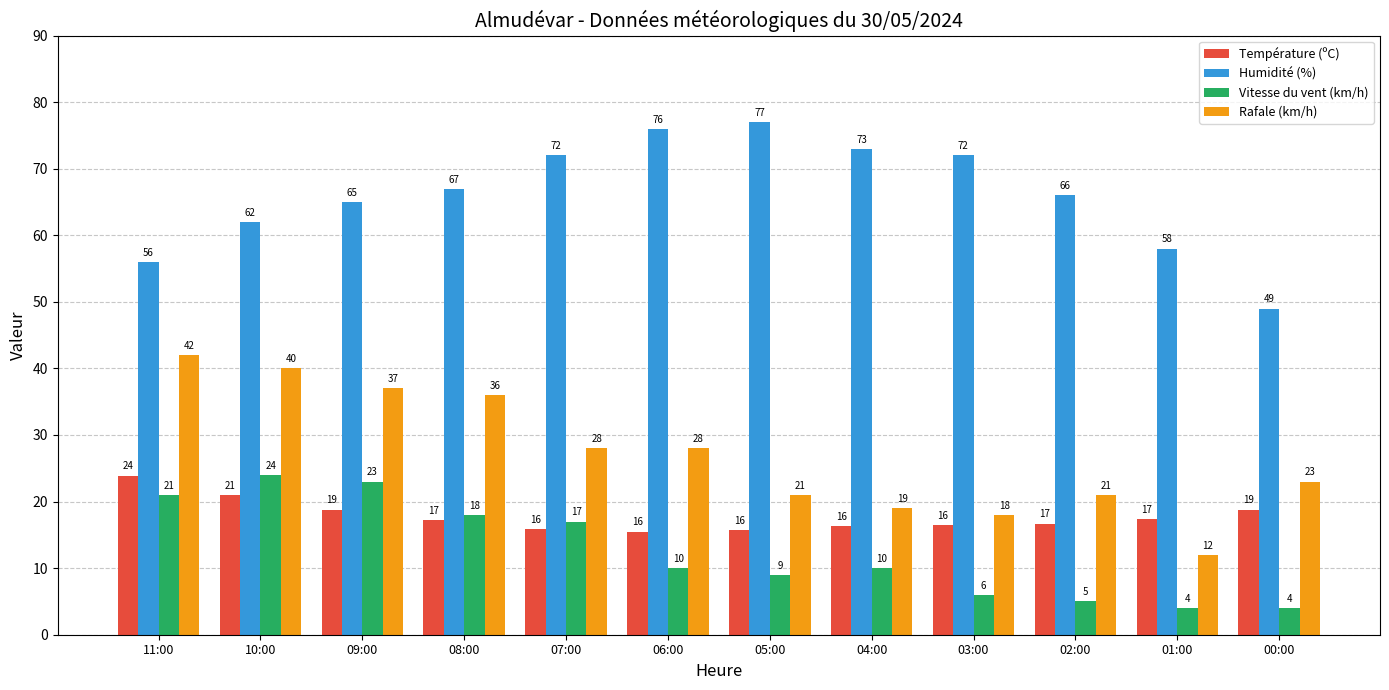

Rank the series at 01:00 from highest to lowest value.

Humidité (%), Température (ºC), Rafale (km/h), Vitesse du vent (km/h)